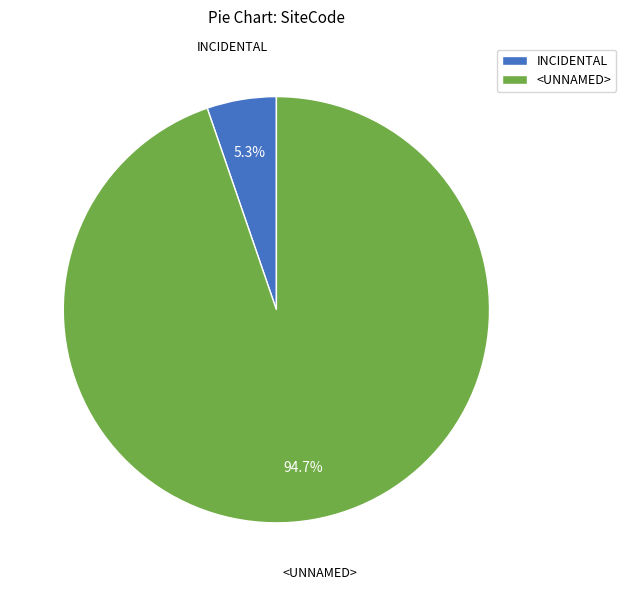

To the nearest percent, what percentage of the pie is <UNNAMED>?

95%